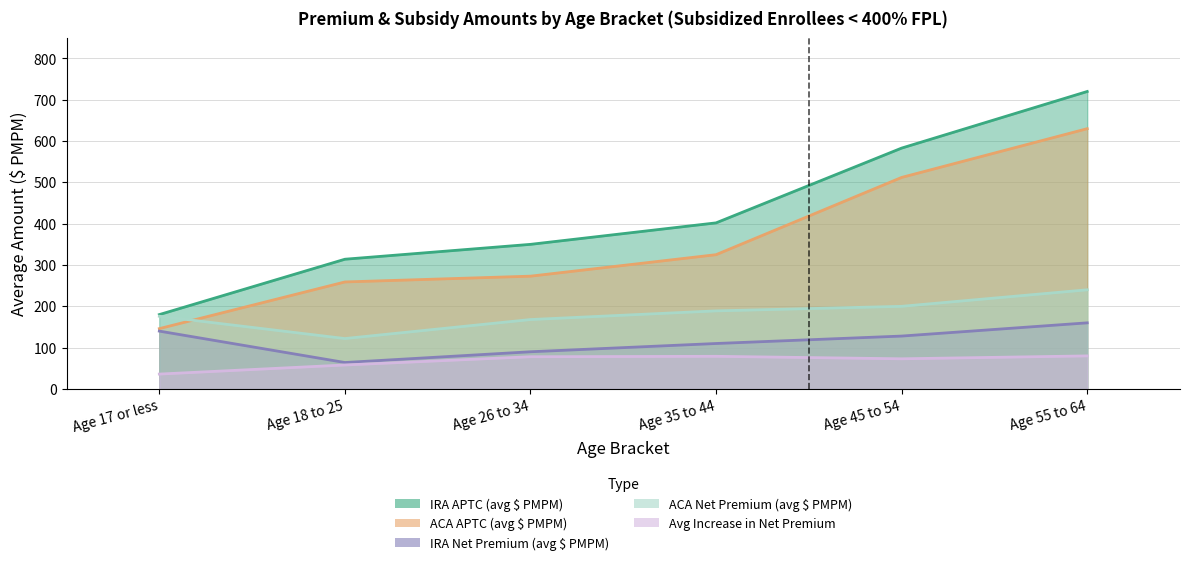

What is the difference between the maximum and minimum values in the IRA Net Premium (avg $ PMPM) series?

96